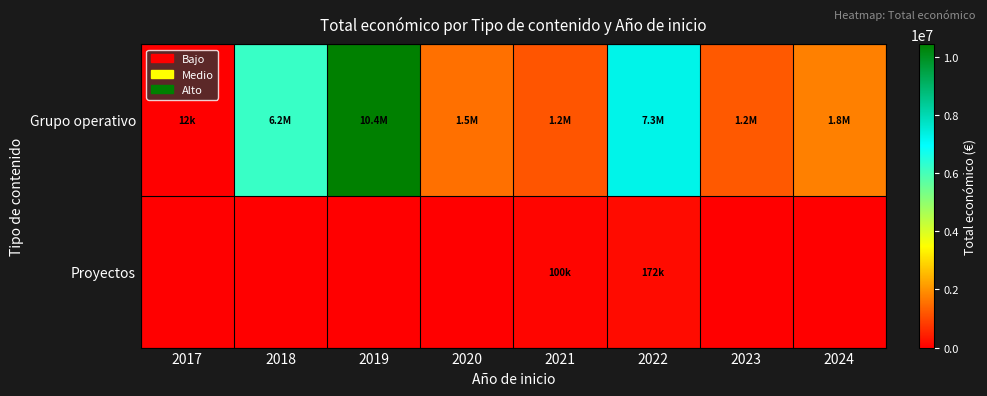

Which series has the largest total across all categories?

Grupo operativo